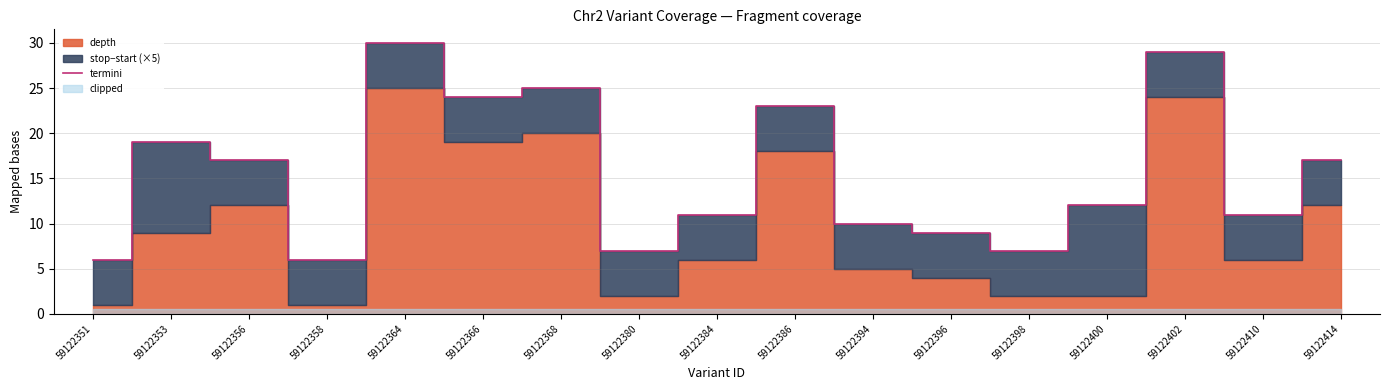

How many lines are shown in the chart?

1